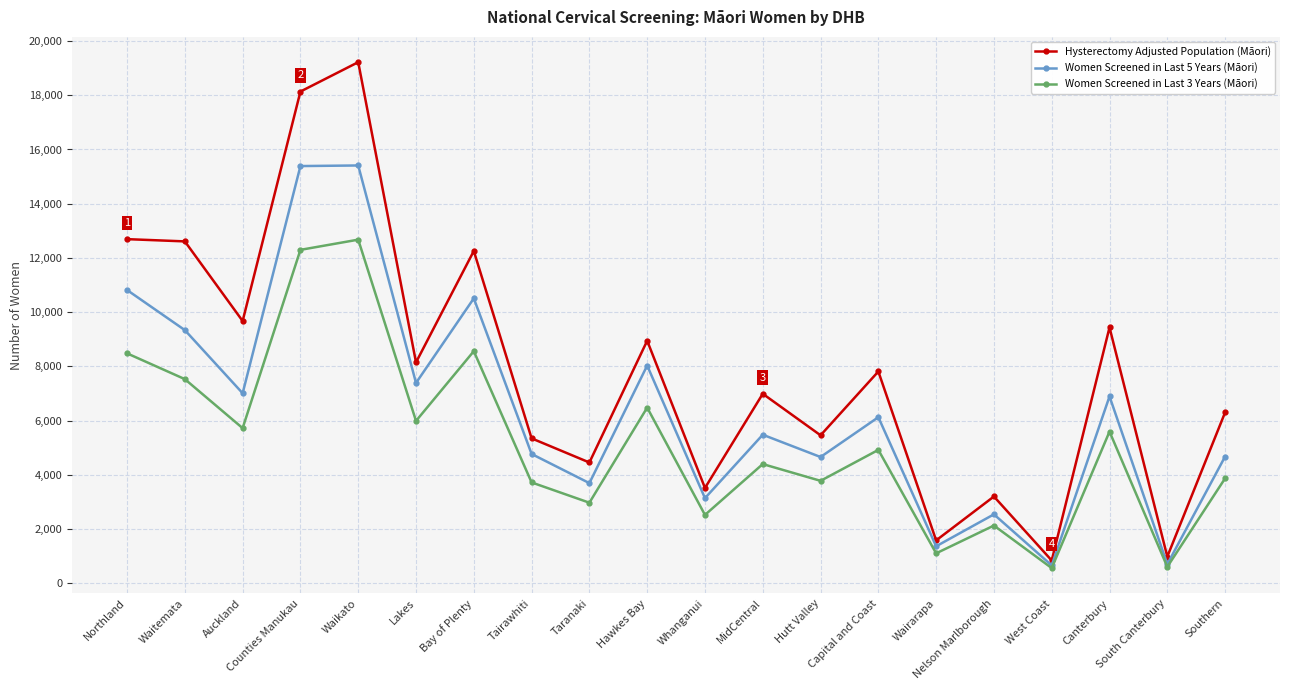

Is the value of Women Screened in Last 5 Years (Māori) at Lakes greater than the value of Hysterectomy Adjusted Population (Māori) at Wairarapa?

Yes